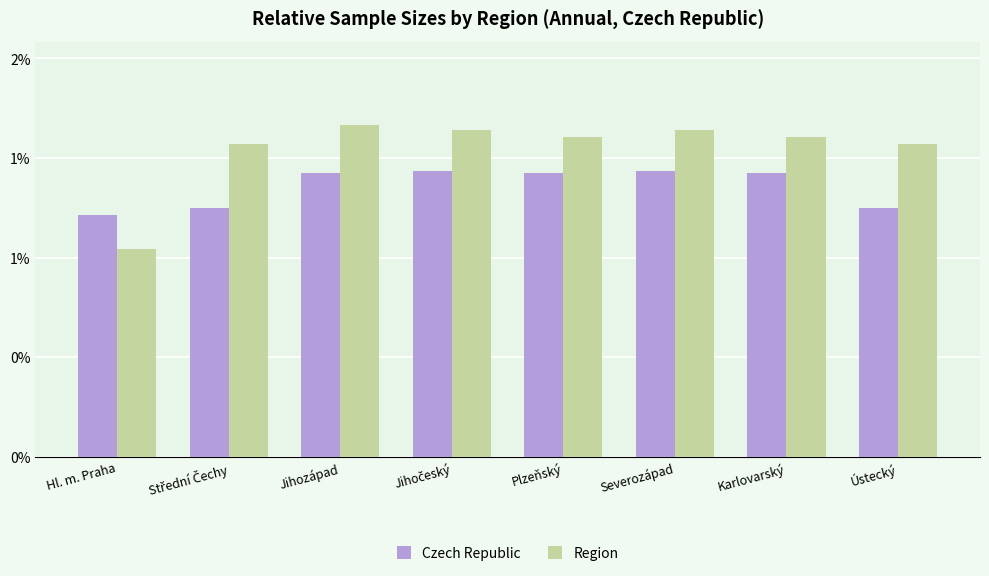

What are all the series names shown in the legend?

Czech Republic, Region